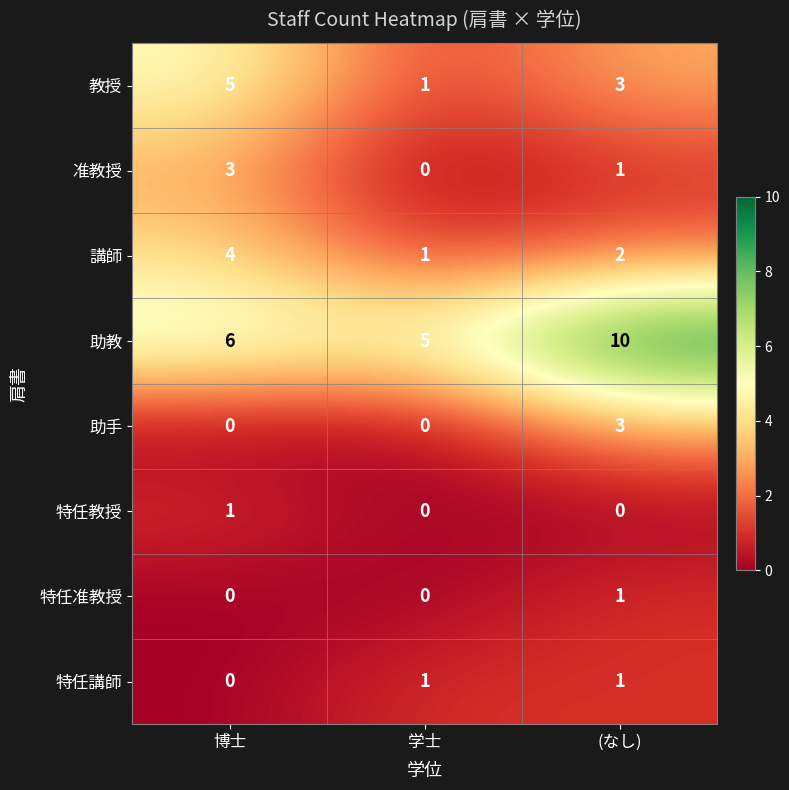

What is the average value of the 教授 series?

3